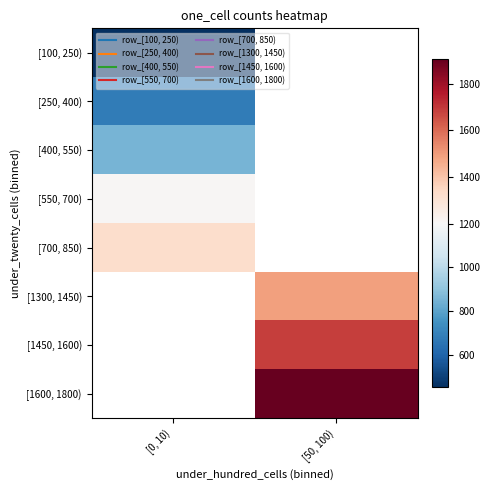

At how many categories does at least one series exceed 817?

2